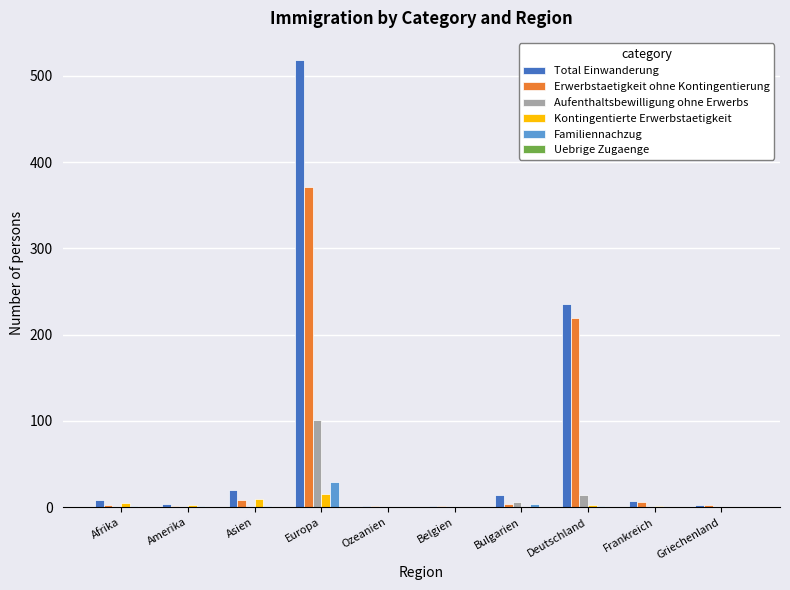

Which label corresponds to the largest value in the chart?

Europa